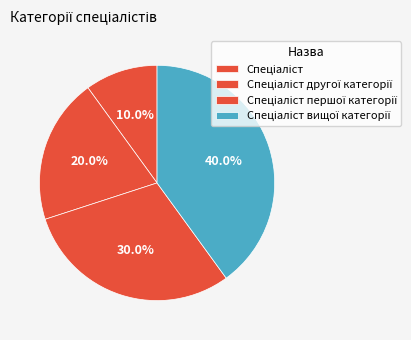

What is the smallest slice in the pie chart?

Спеціаліст